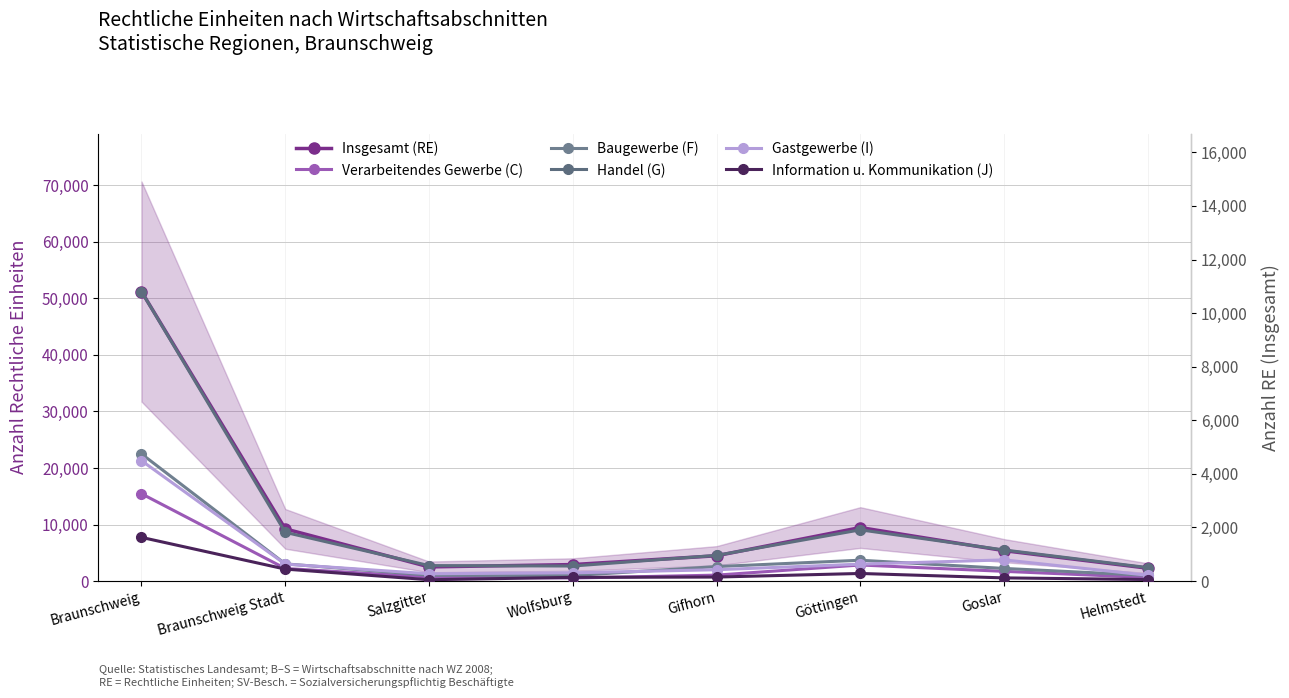

True or false: Gastgewerbe (I) and Information u. Kommunikation (J) intersect in this chart.

False